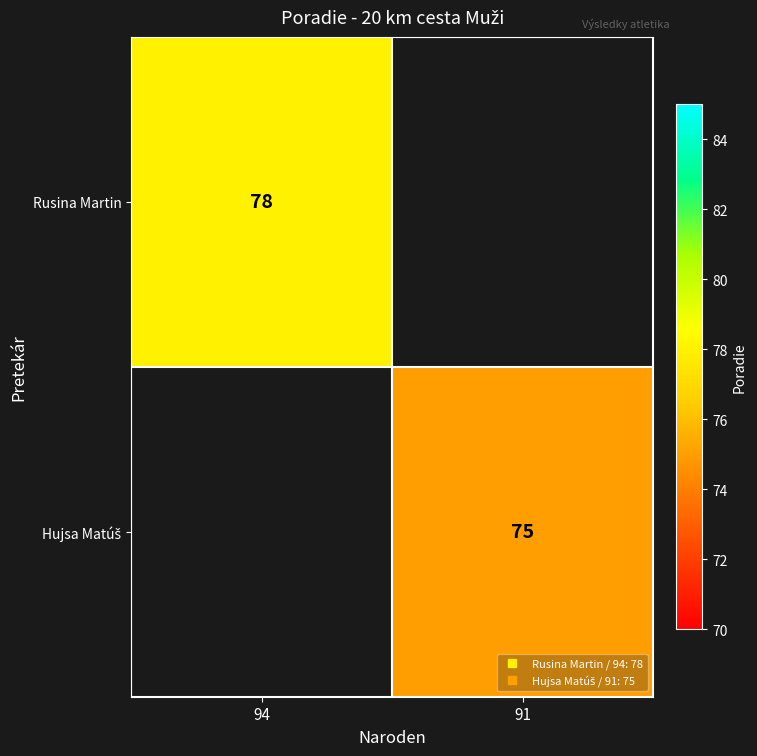

At how many categories does at least one series exceed 75?

1